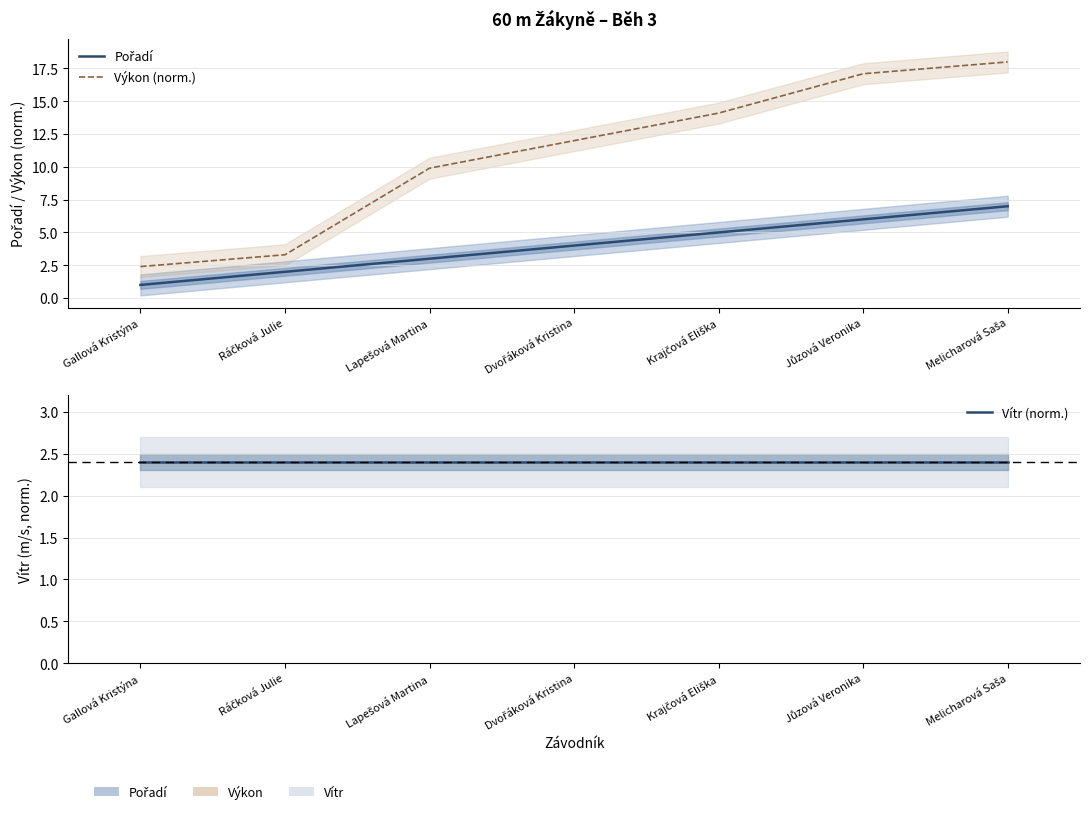

List the labels in order of Výkon (norm.) value, largest first.

Melicharová Saša, Jůzová Veronika, Krajčová Eliška, Dvořáková Kristina, Lapešová Martina, Ráčková Julie, Gallová Kristýna